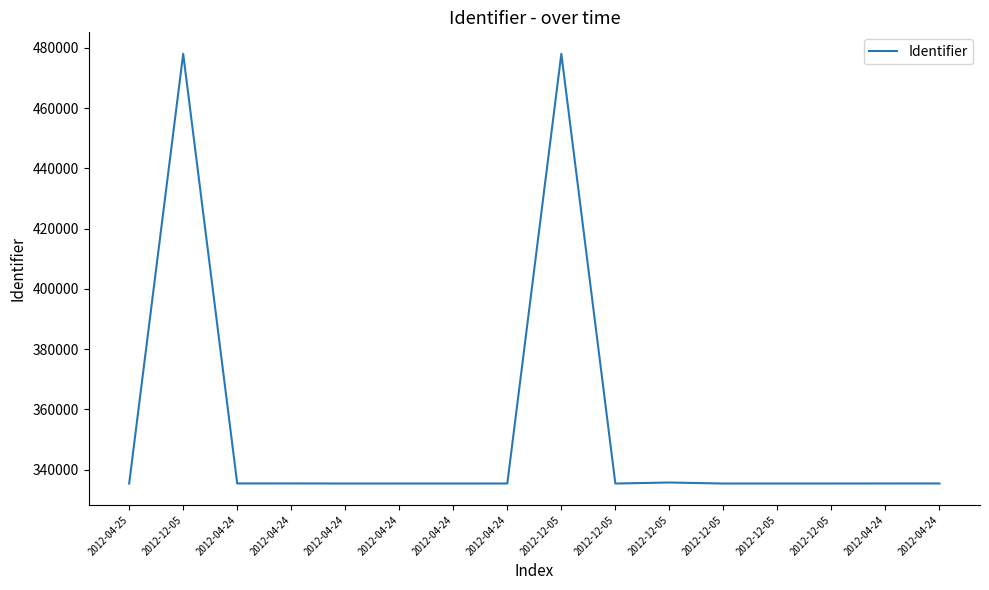

At which label does the data first exceed 335444?

2012-12-05